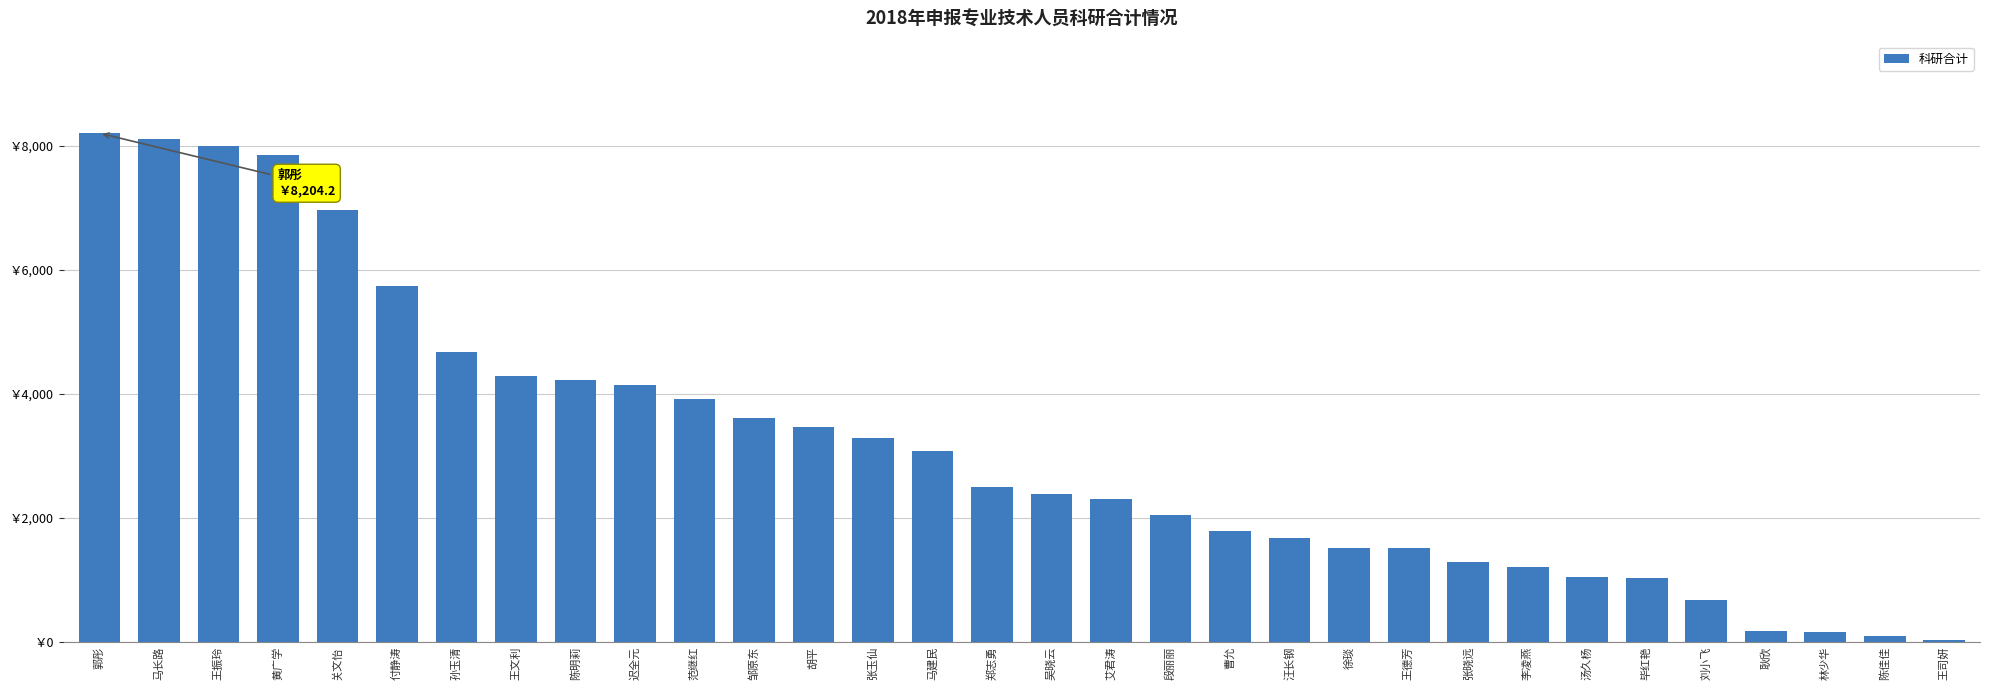

Reading left to right, transcribe all the data shown in this chart.

郭彤=8204.2	马长路=8111.9	王振玲=7992.0	黄广学=7850.9	关文怡=6963.6	付静涛=5745.5	孙玉清=4681.3	王文利=4283.5	陈明莉=4224.7	迟全元=4147.5	范继红=3924.0	邹原东=3611.4	胡平=3466.8	张玉仙=3294.4	马建民=3080.9	郑志勇=2488.9	吴晓云=2389.7	艾君涛=2309.9	段丽丽=2050.3	曹允=1789.0	汪长钢=1674.2	徐琰=1520.0	王德芳=1507.7	张晓远=1279.6	李凌燕=1205.2	汤久杨=1049.0	毕红艳=1029.1	刘小飞=671.5	耿欣=178.6	林少华=155.0	陈佳佳=92.5	王司妍=30.0